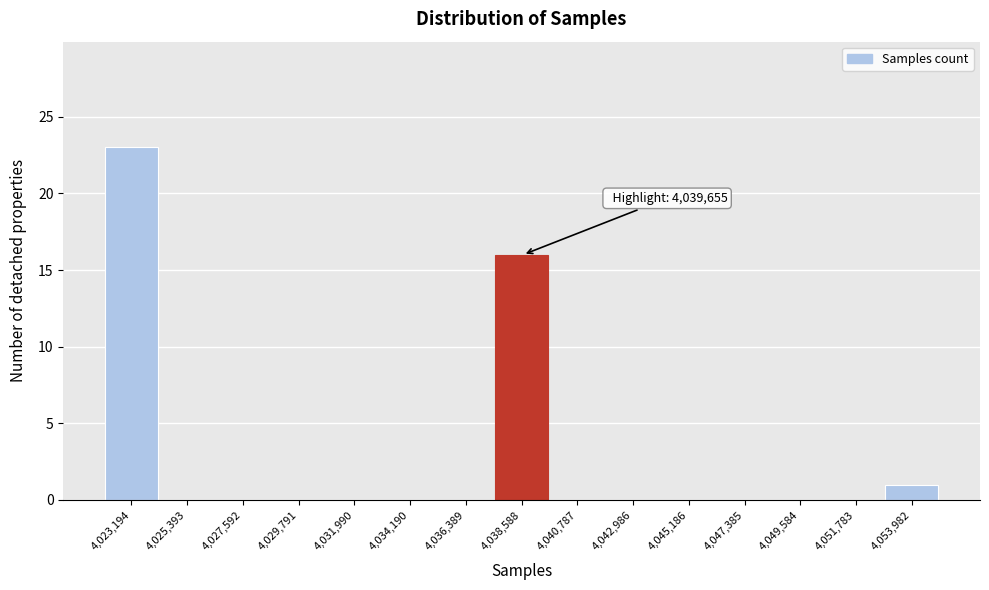

Reading right to left, extract all data points from this chart.

4,053,982=1	4,051,783=0	4,049,584=0	4,047,385=0	4,045,186=0	4,042,986=0	4,040,787=0	4,038,588=16	4,036,389=0	4,034,190=0	4,031,990=0	4,029,791=0	4,027,592=0	4,025,393=0	4,023,194=23